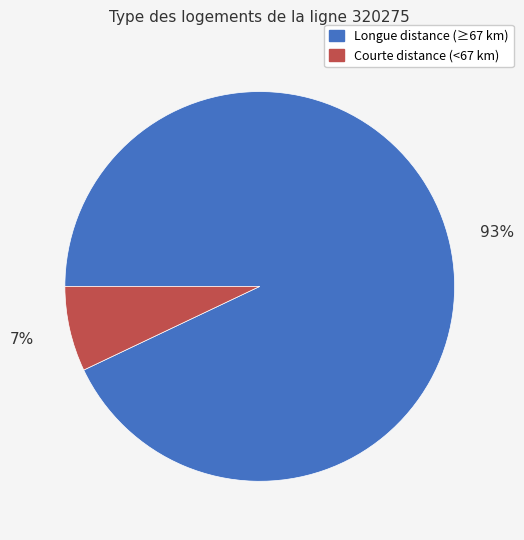

Between Longue distance (≥67 km) and Courte distance (<67 km), which is larger?

Longue distance (≥67 km)